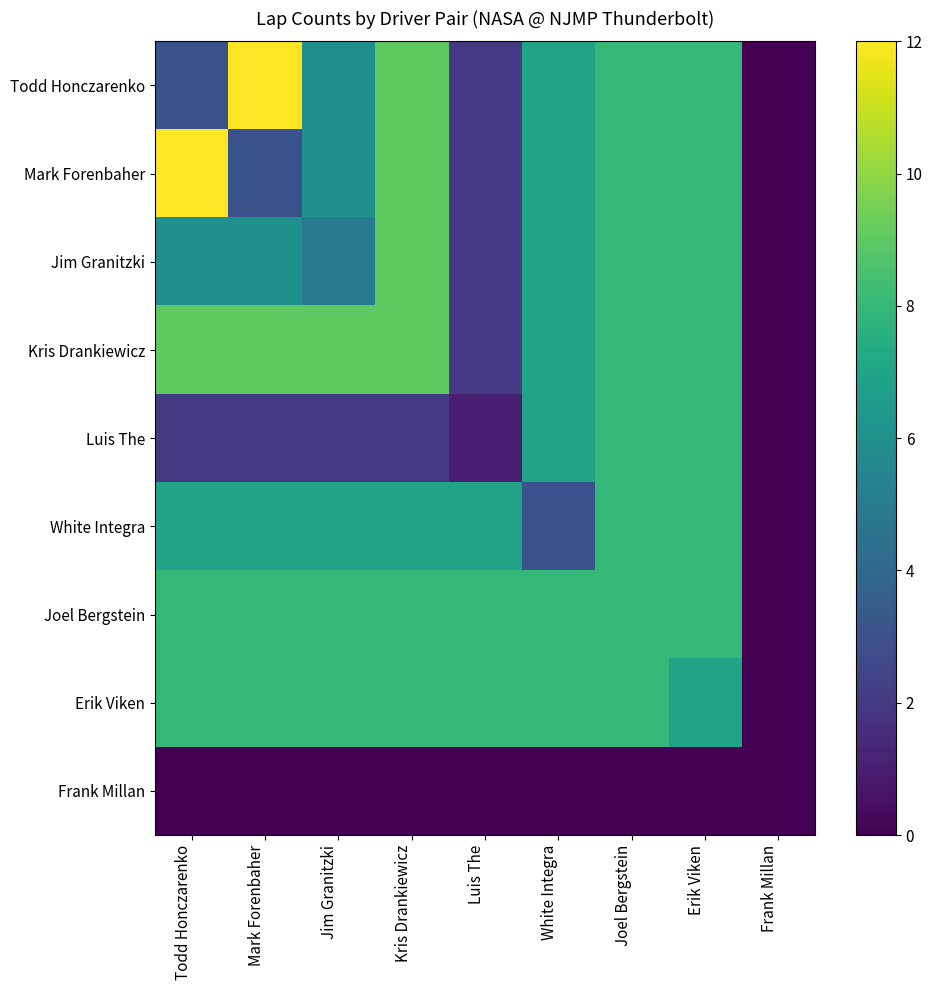

Rank the series by their maximum value, from lowest to highest.

Frank Millan, Luis The, White Integra, Joel Bergstein, Erik Viken, Jim Granitzki, Kris Drankiewicz, Todd Honczarenko, Mark Forenbaher